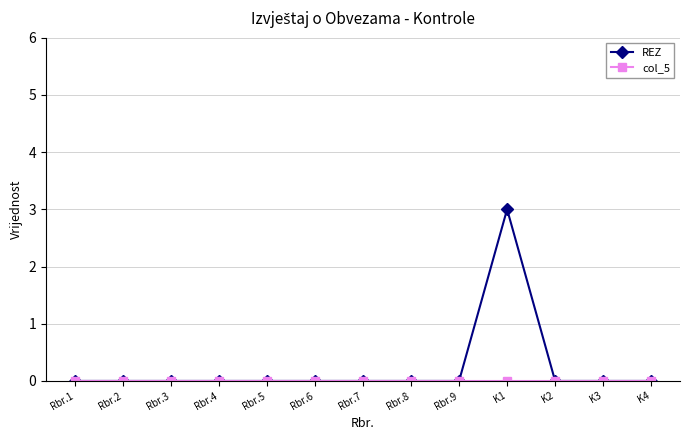

At which category is the sum across all series the highest?

K1